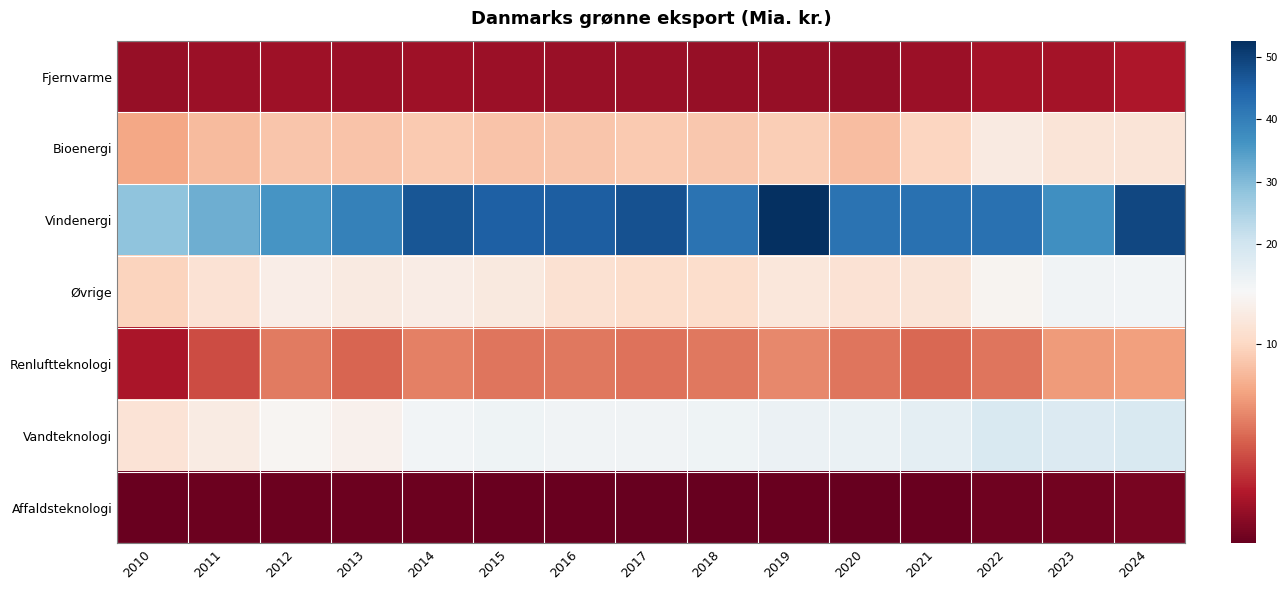

At which category is the sum across all series the highest?

2024